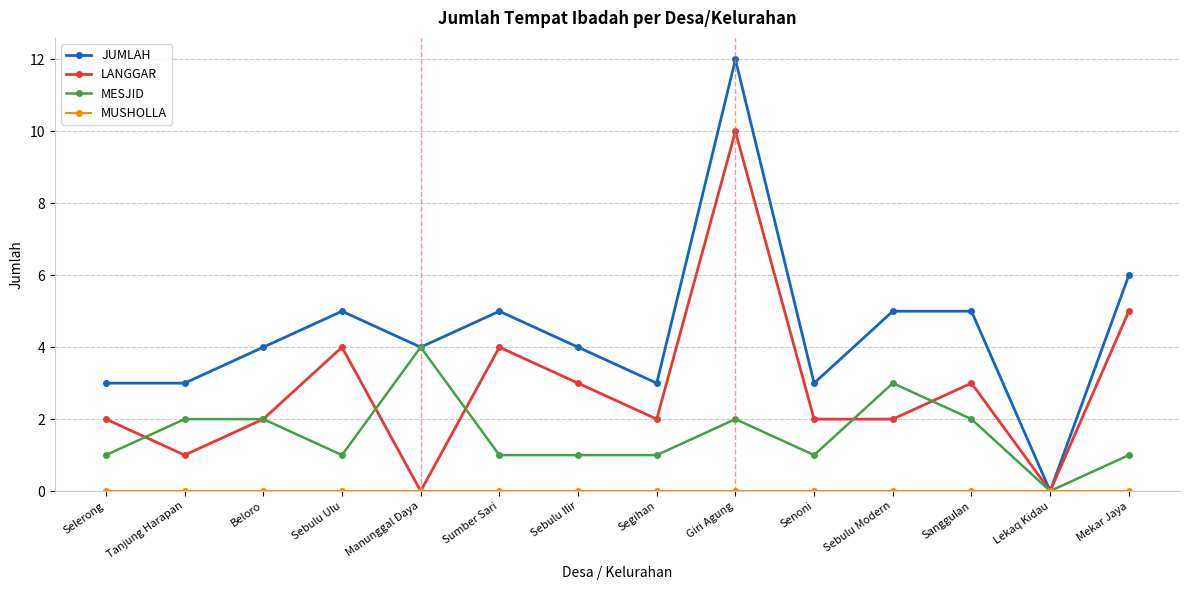

Does the chart have visible grid lines?

Yes